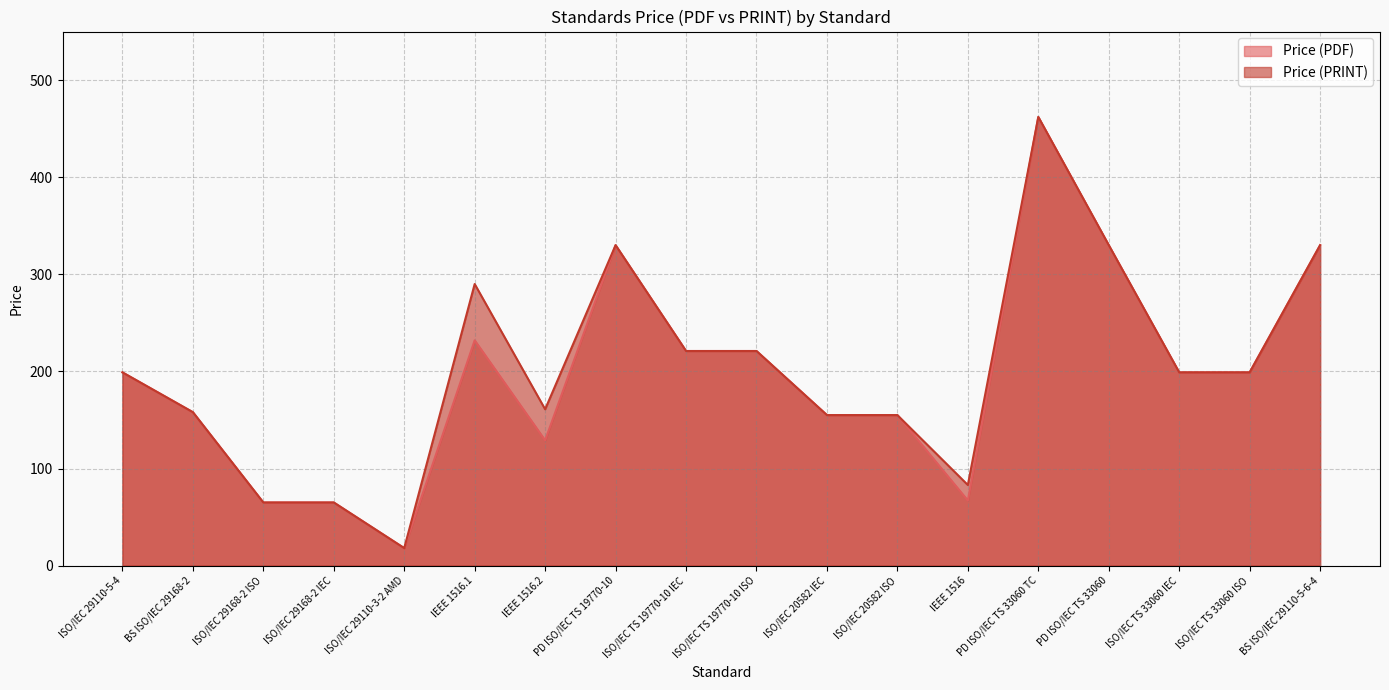

How many interior local peaks does the Price (PDF) series have?

3